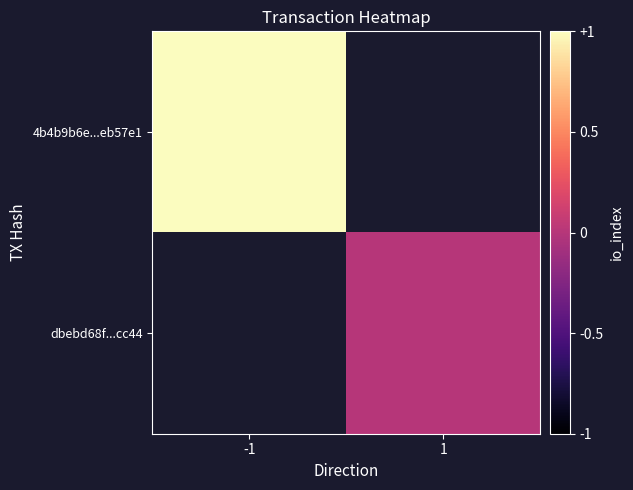

Which series has the largest total across all categories?

4b4b9b6e...eb57e1